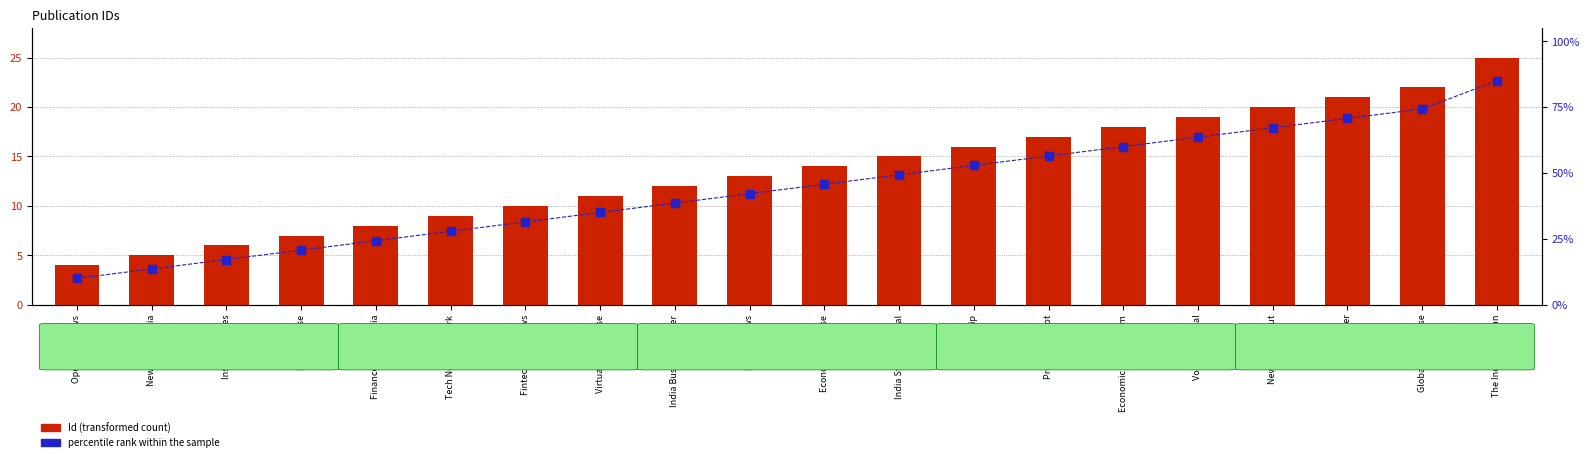

Rank the series by their maximum value, from highest to lowest.

percentile rank within the sample, Id (transformed count)